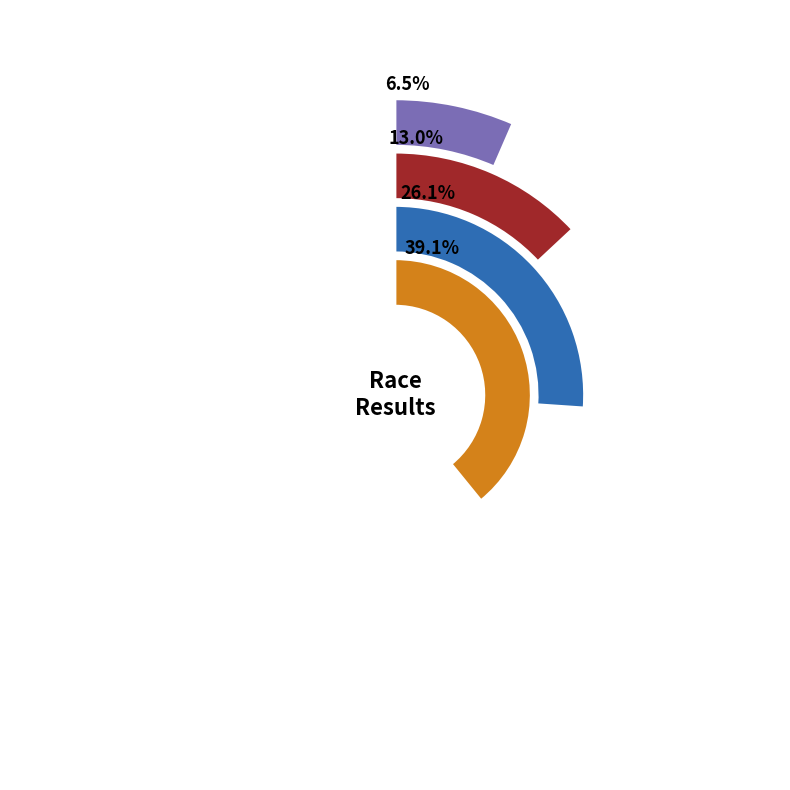

Which has a higher value, Beans N Barley 2022 or Cadence Coffee Cross Classic 2019?

Beans N Barley 2022